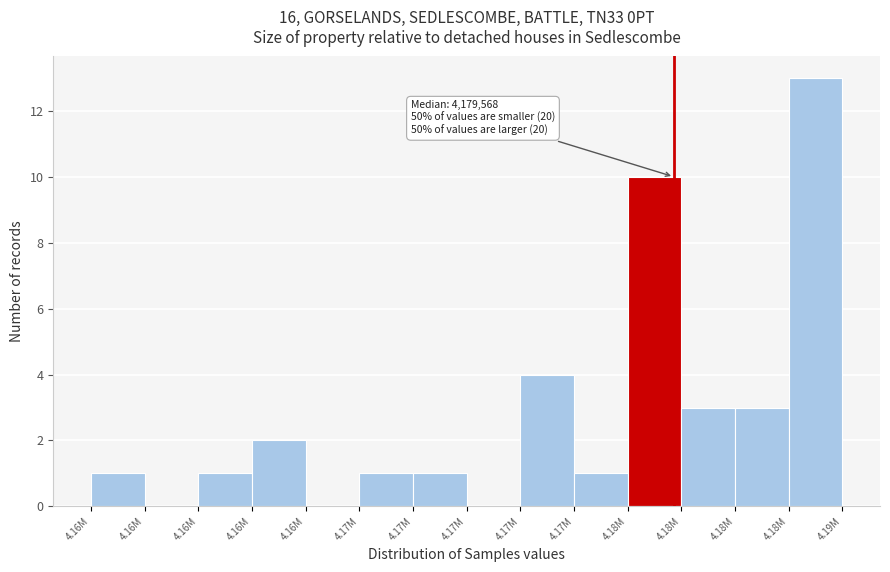

How many data points does each series have?

14